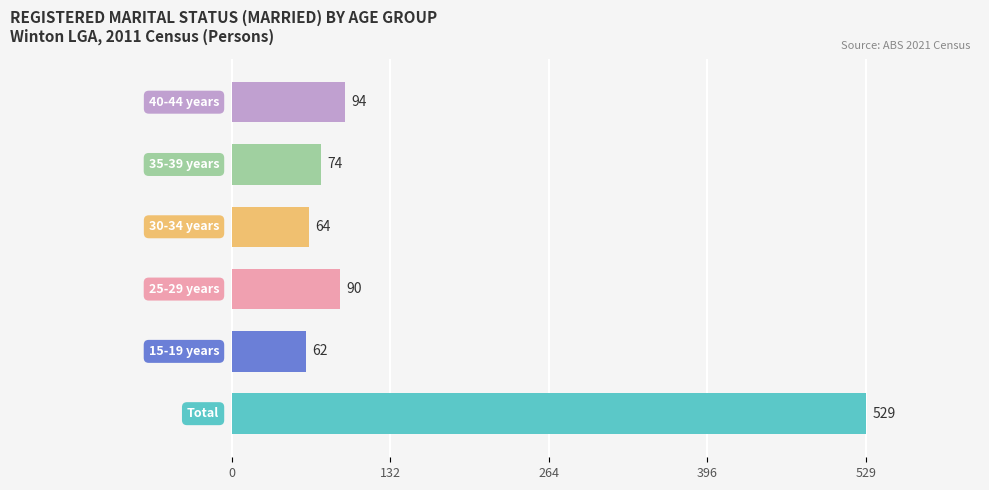

Reading bottom to top, transcribe all the data shown in this chart.

529	62	90	64	74	94